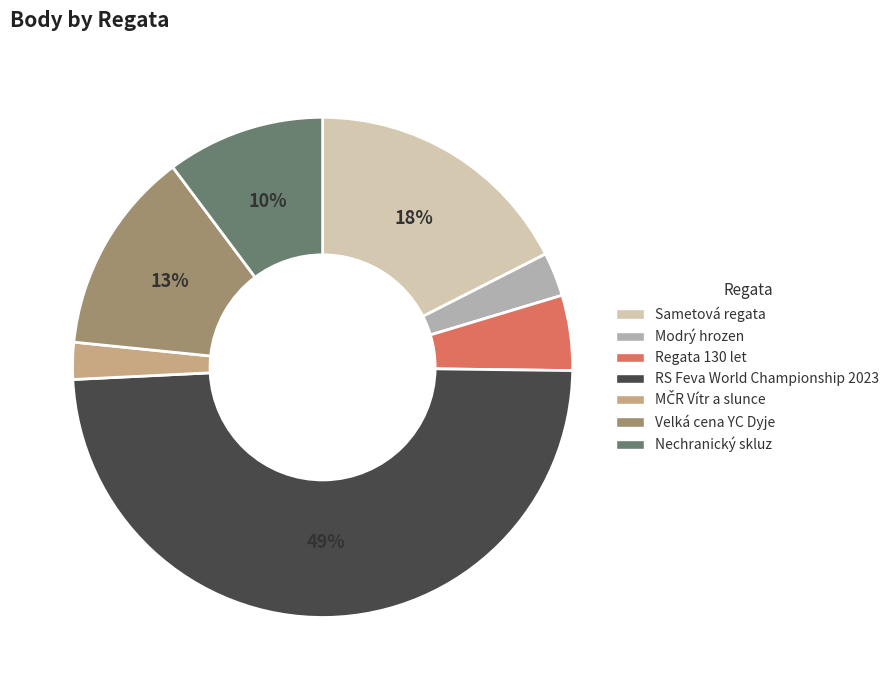

What percentage is the Modrý hrozen slice, to the nearest percent?

3%